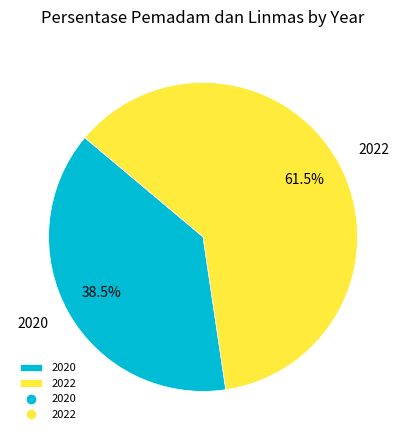

What percentage do 2022 and 2020 together represent?

100.0%